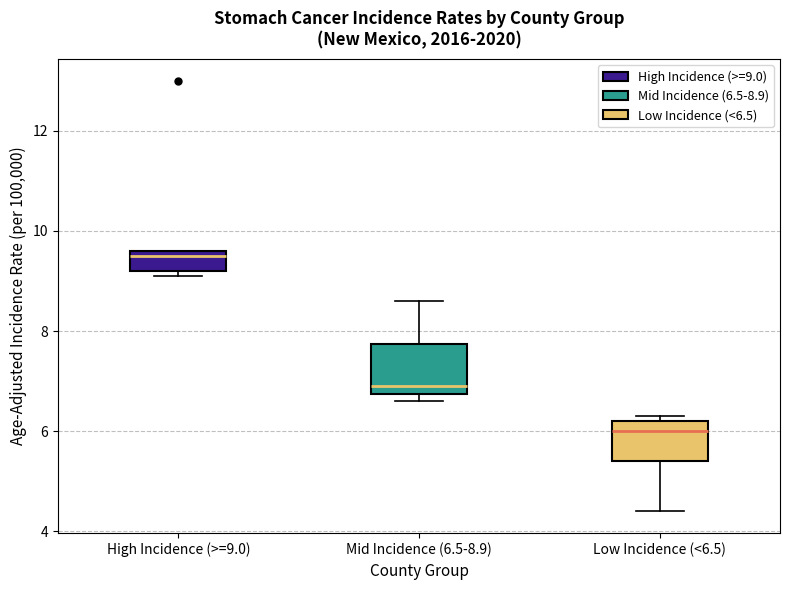

Reading left to right, transcribe this box plot: for each box, give where its median line is, the range the box spans, and where its two whiskers end, as read against the y-axis. The values are not printed on the chart, so give them approximately, as read against the axis.

High Incidence (>=9.0): median 9.6 (just below the box's upper edge), box 9.2 to 9.6, whiskers 9.2 (just below the box's lower edge) to 9.6
Mid Incidence (6.5-8.9): median 7.0, box 6.8 to 7.8, whiskers 6.6 to 8.6
Low Incidence (<6.5): median 6.0, box 5.4 to 6.2, whiskers 4.4 to 6.4